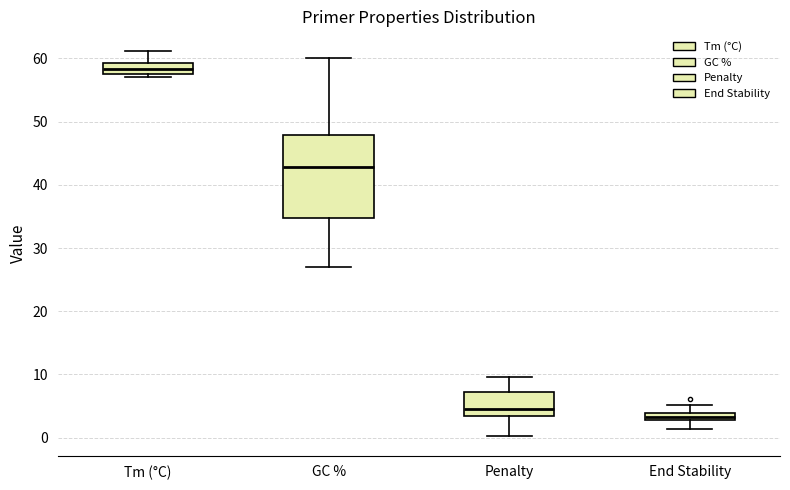

Where is the lower edge of the box for End Stability on the y-axis? The values are not printed on the chart, so give them approximately, as read against the axis.

3